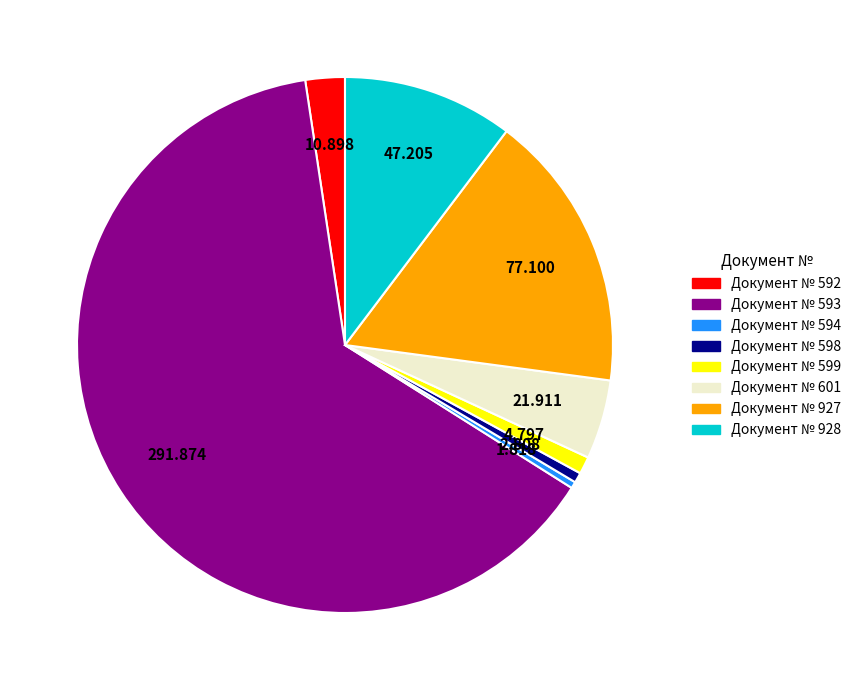

Count the number of slices in the pie.

8